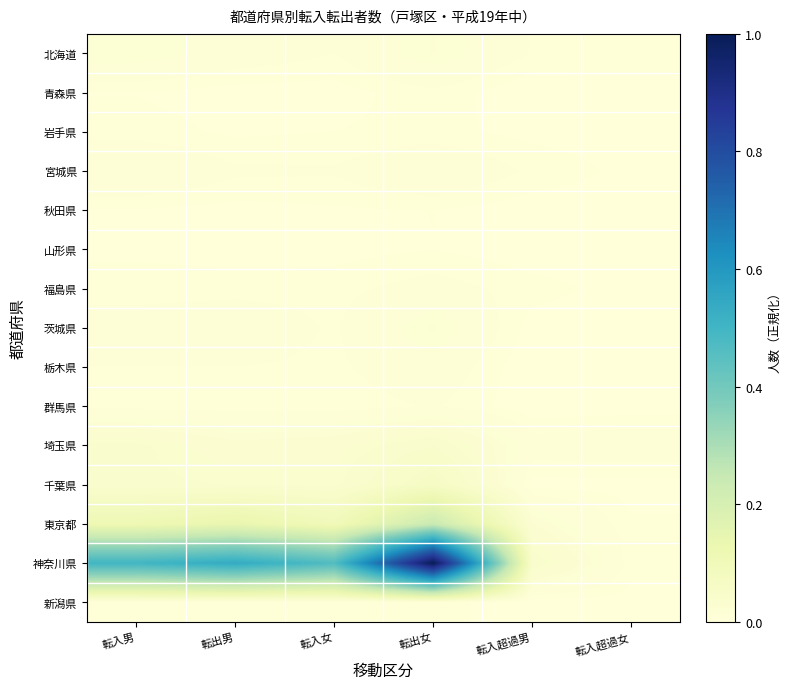

Which has a higher value, 転入男 or 転出男?

転入男